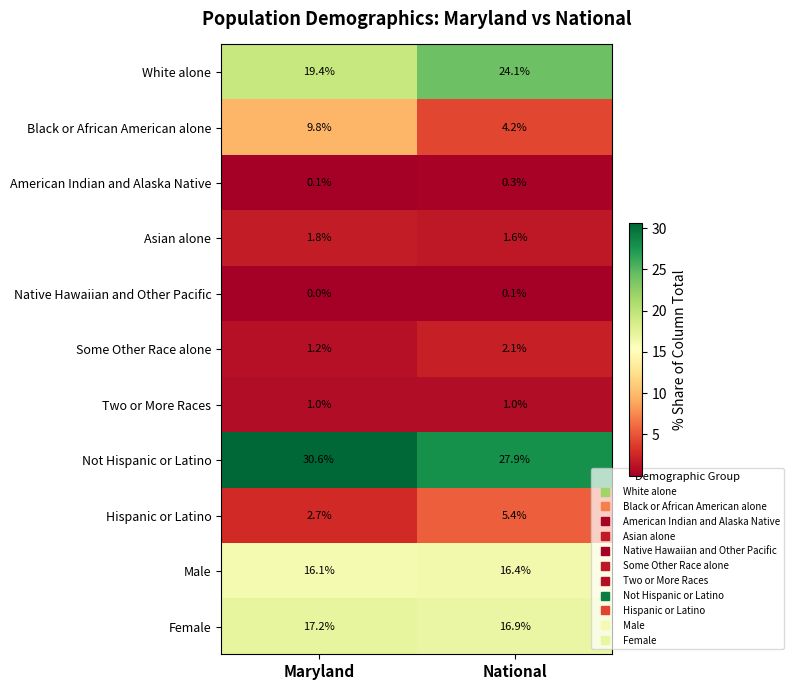

At which label does Male reach its peak?

National